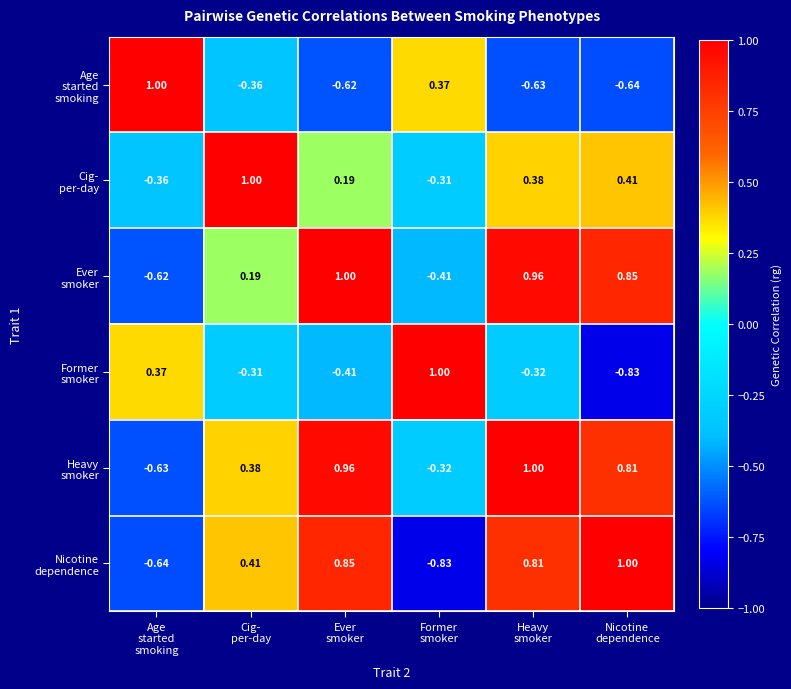

Rank the series by their maximum value, from lowest to highest.

Age started smoking, Ever smoker, Former smoker, Heavy smoker, Cig- per-day, Nicotine dependence